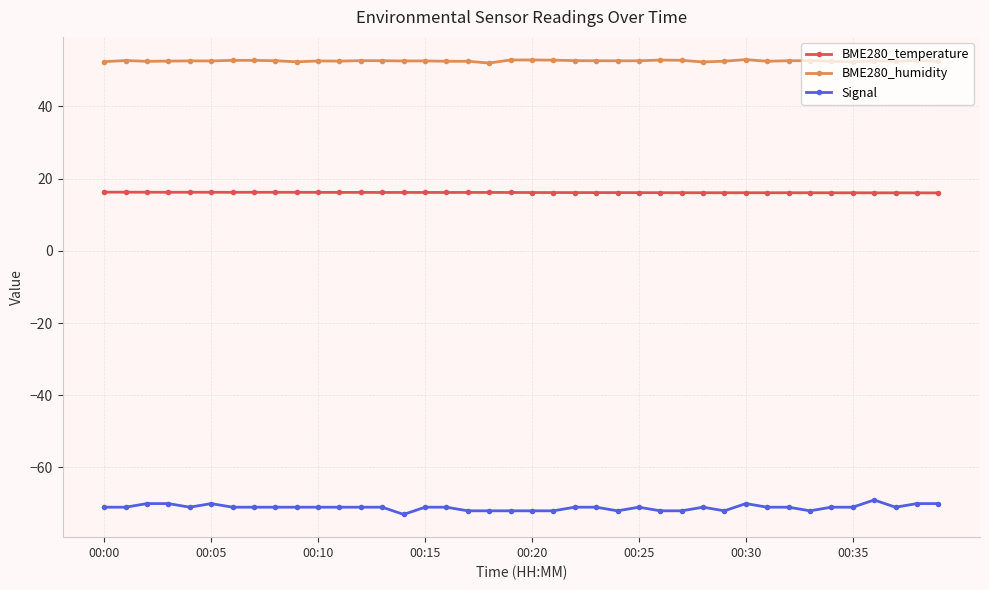

What are all the series names shown in the legend?

BME280_temperature, BME280_humidity, Signal